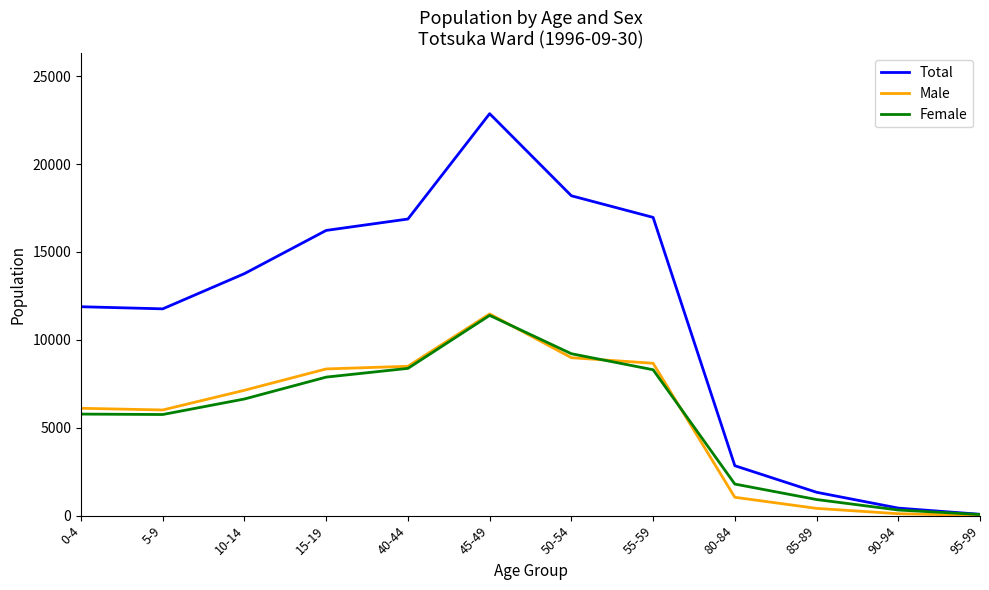

How many lines are shown in the chart?

3